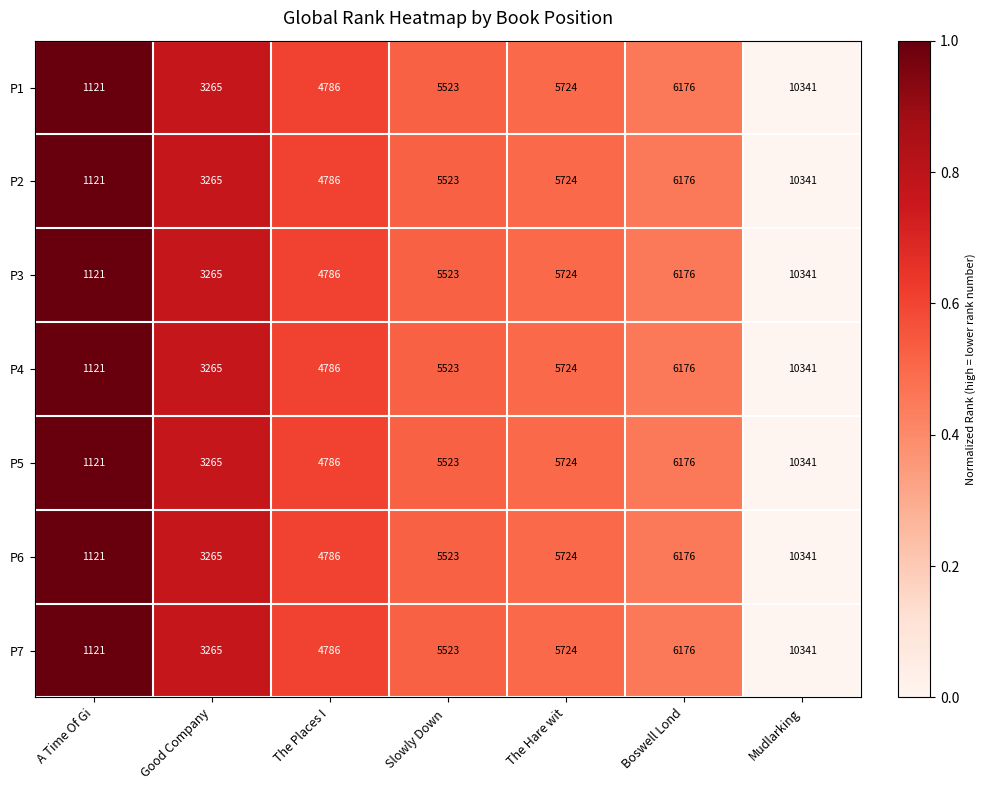

At which category is the sum across all series the highest?

Mudlarking